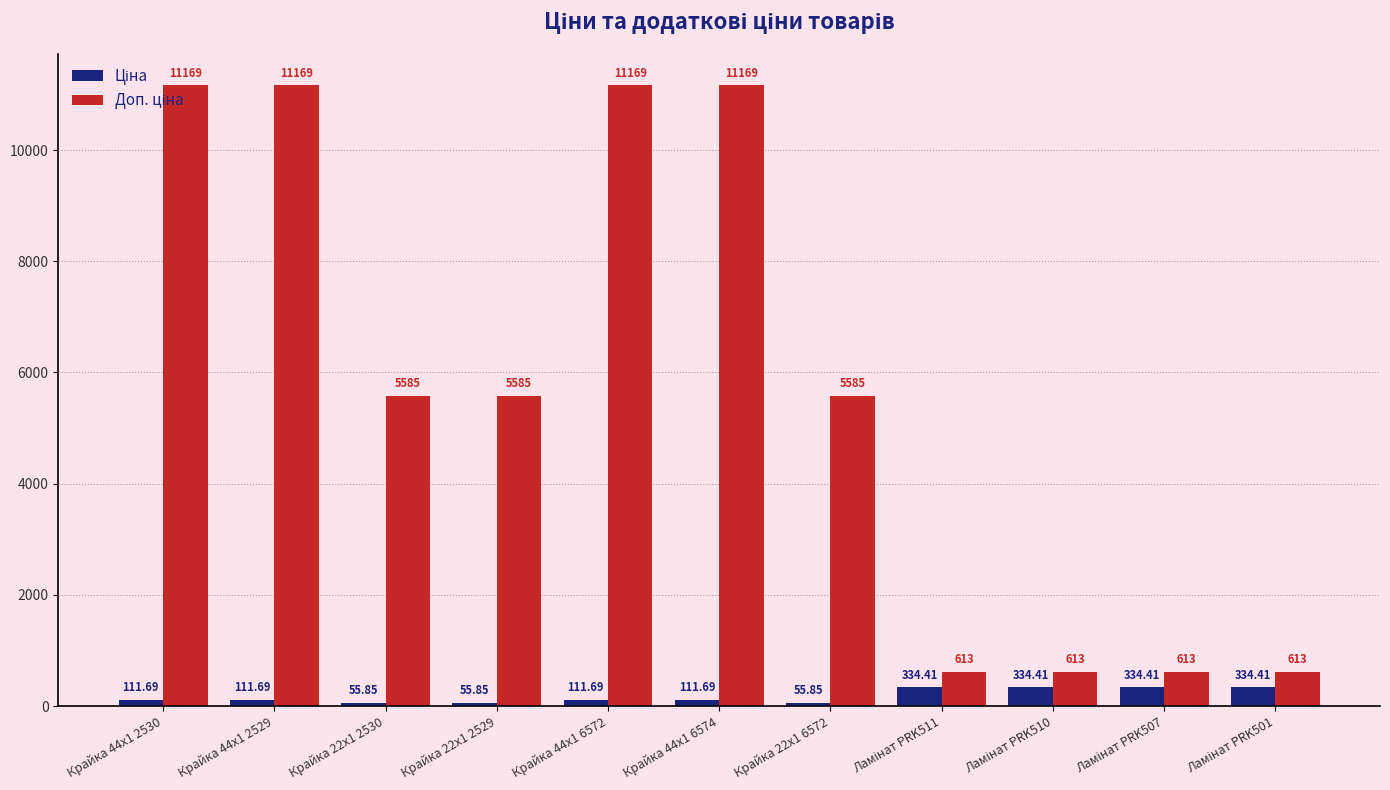

At how many categories does at least one series exceed 2370?

7